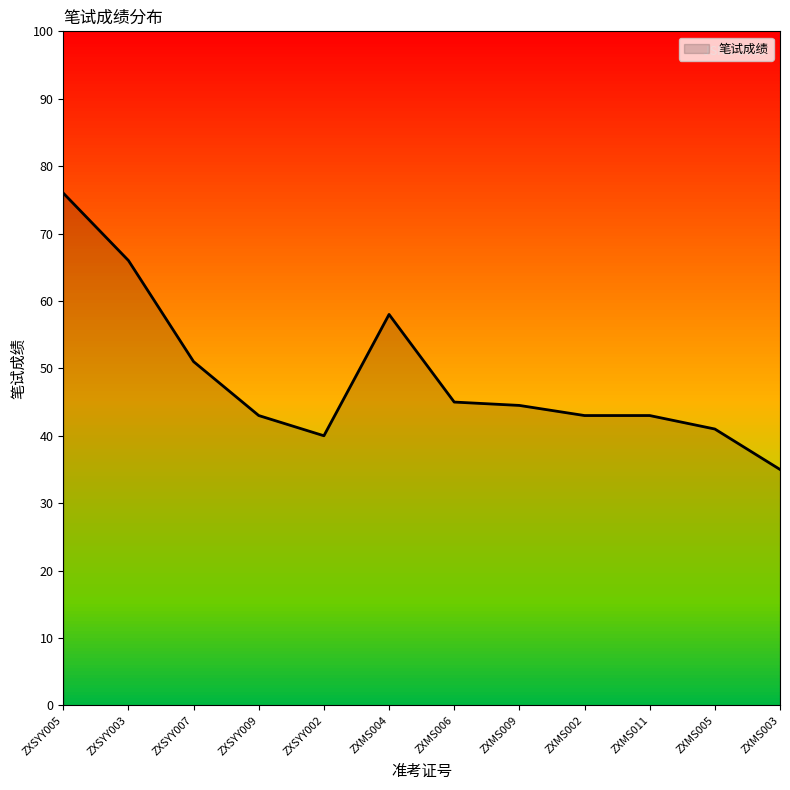

At which category does the data reach its first local valley?

ZXSYY002